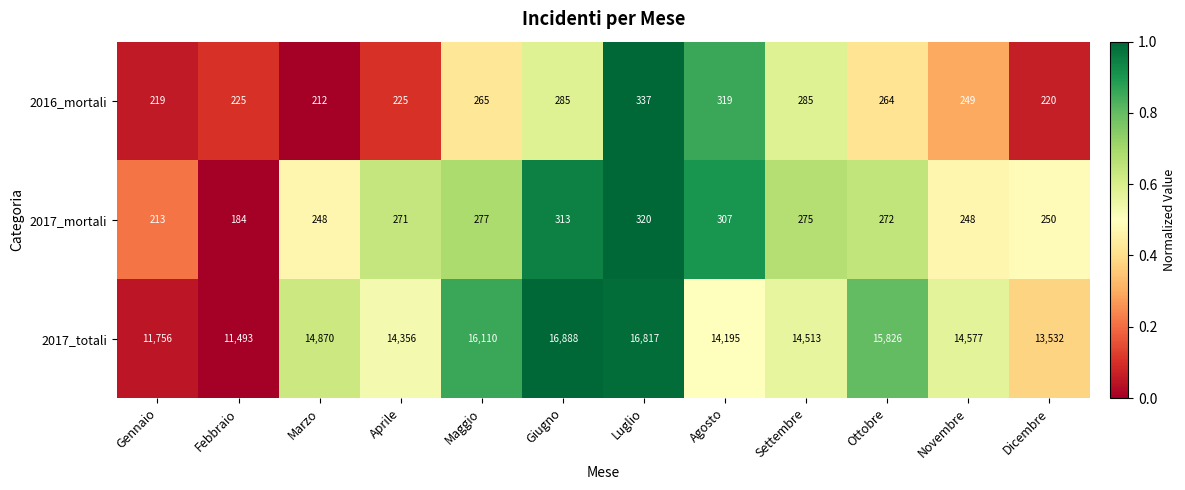

At which label does 2017_totali first exceed 14577?

Marzo